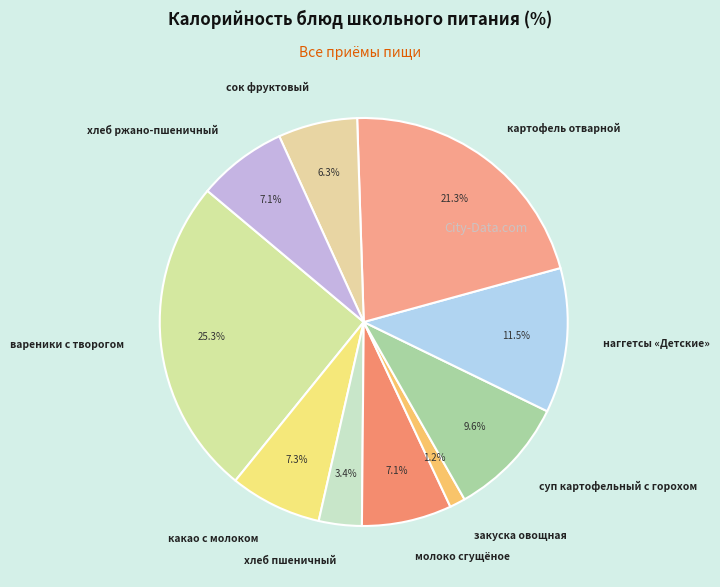

To the nearest percent, what is the difference between the наггетсы «Детские» and закуска овощная slice percentages?

10%